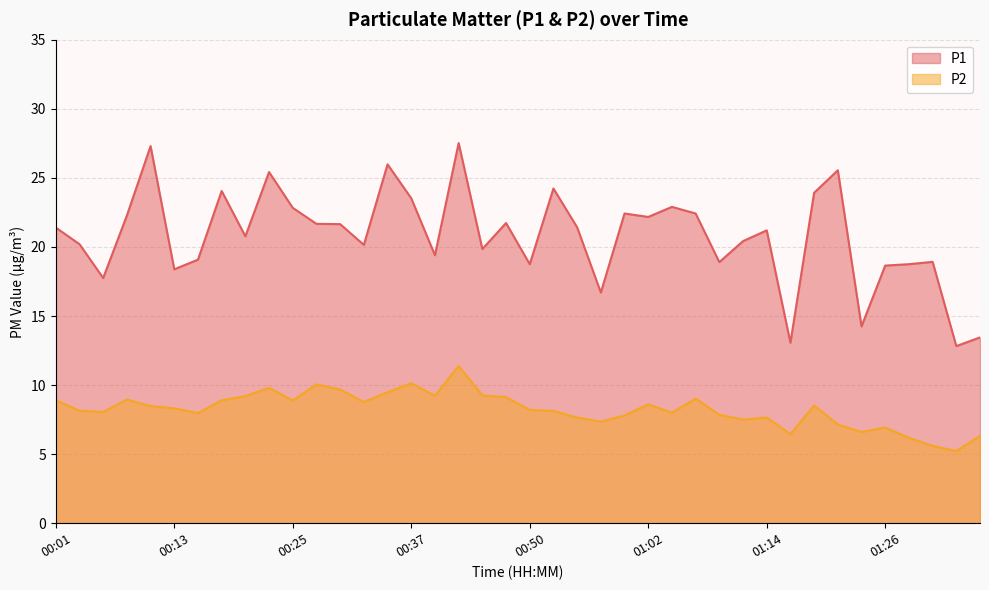

Where is the first local maximum for P1?

00:10